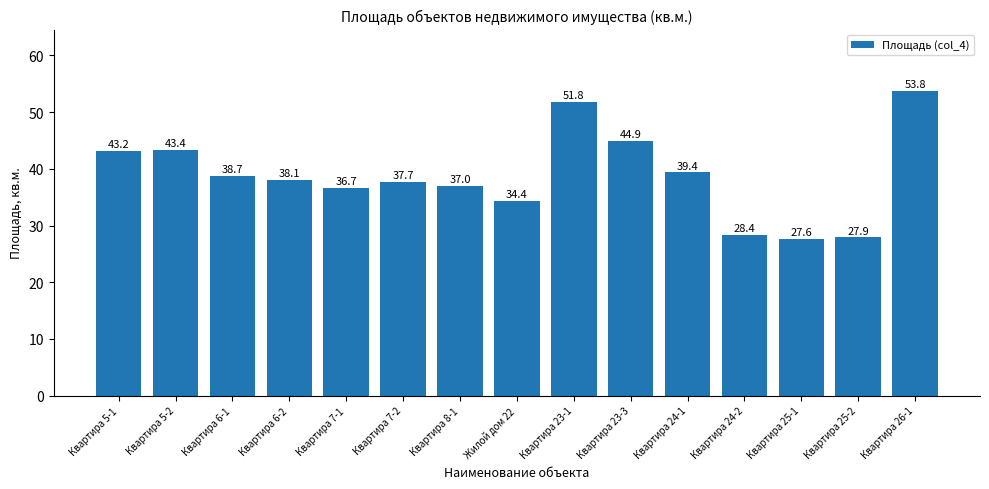

Approximately how many times larger is the value at Квартира 26-1 compared to Квартира 6-2?

1.4